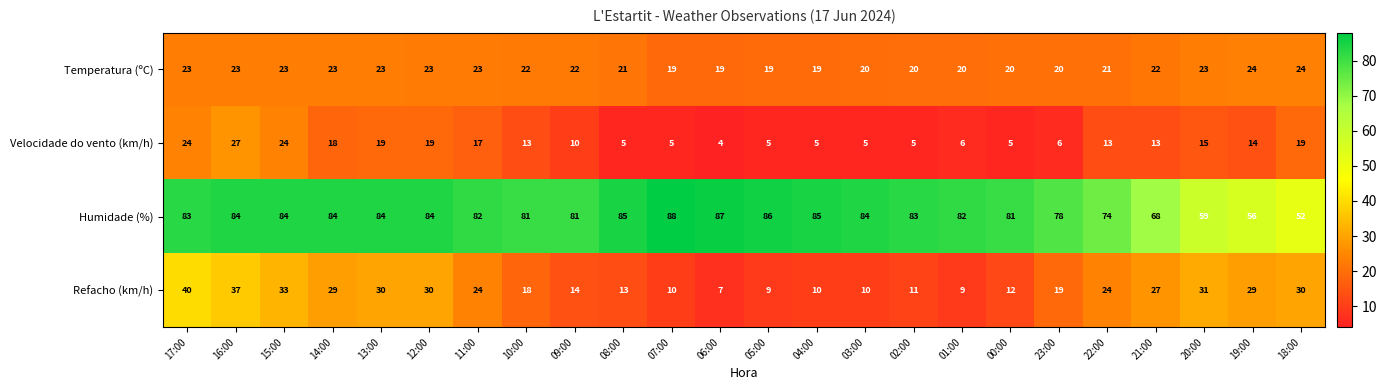

What is the difference between the highest and lowest values at 11:00?

65